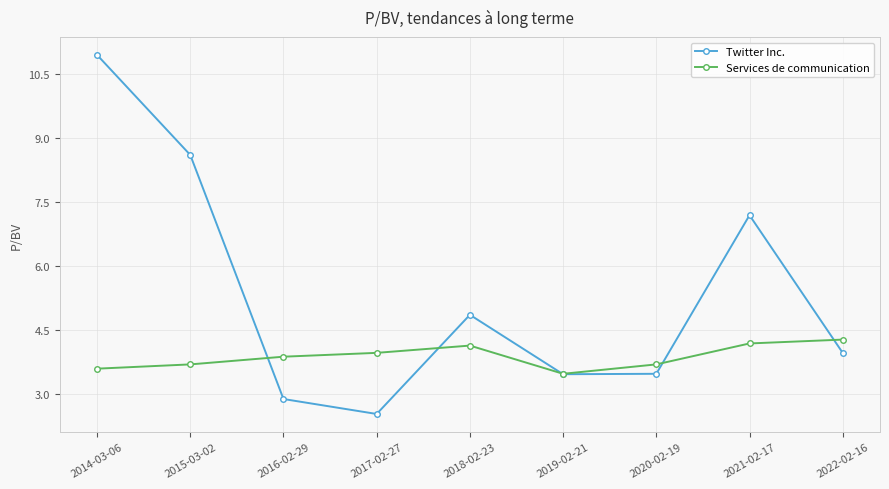

True or false: Twitter Inc. has a value of 6.4 at 2014-03-06.

False